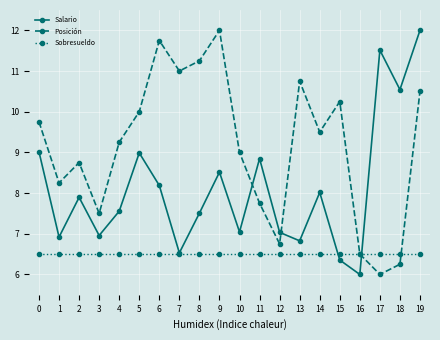

How many interior local peaks does the Posición series have?

5